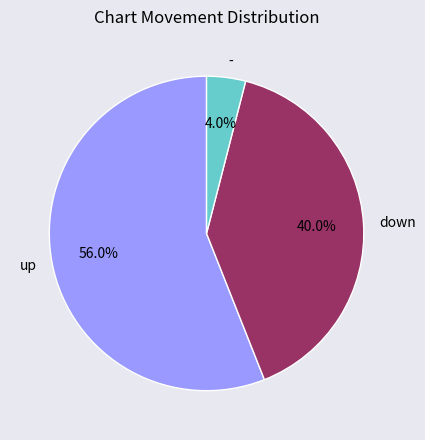

Which slice is the largest?

up